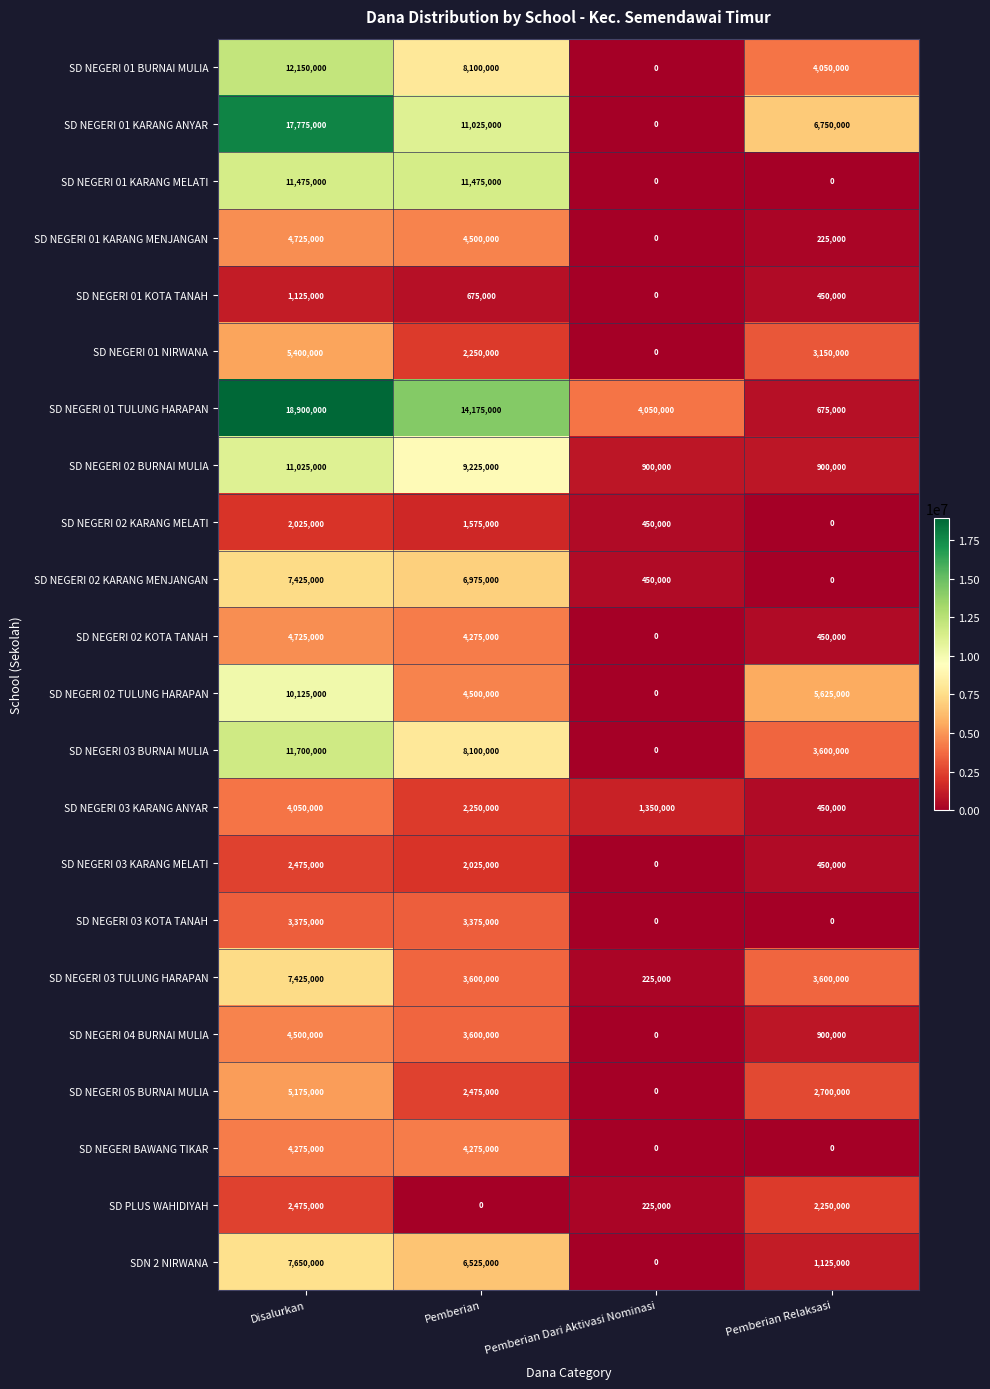

What is the sum of the SD NEGERI 03 KARANG MELATI values at Pemberian Relaksasi and Pemberian Dari Aktivasi Nominasi?

450000